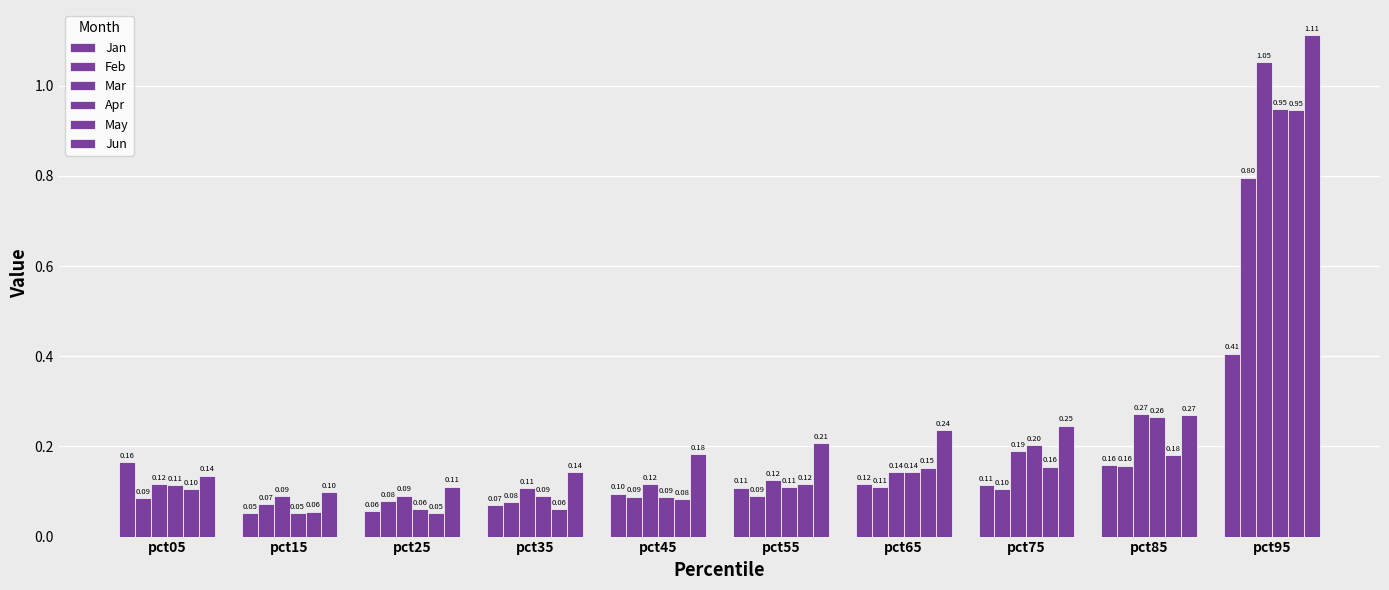

Are the bars horizontal?

No